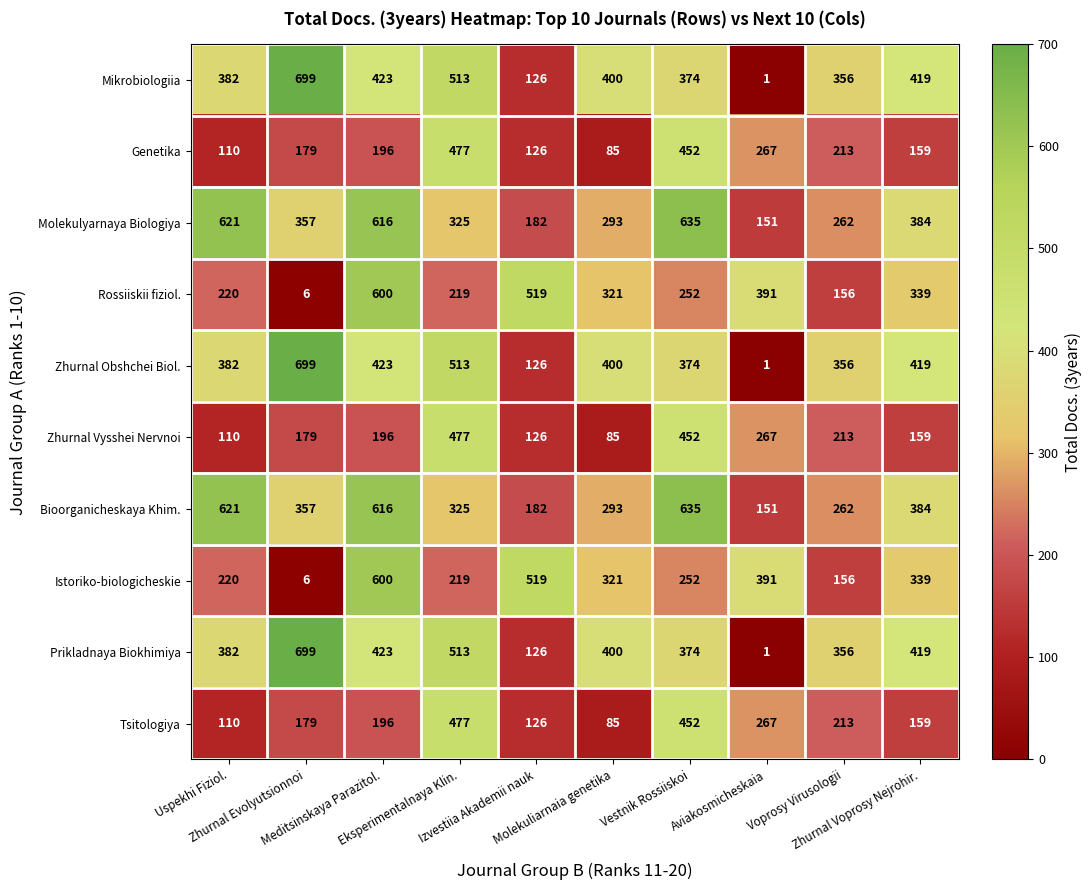

Count the number of data series in this chart.

10